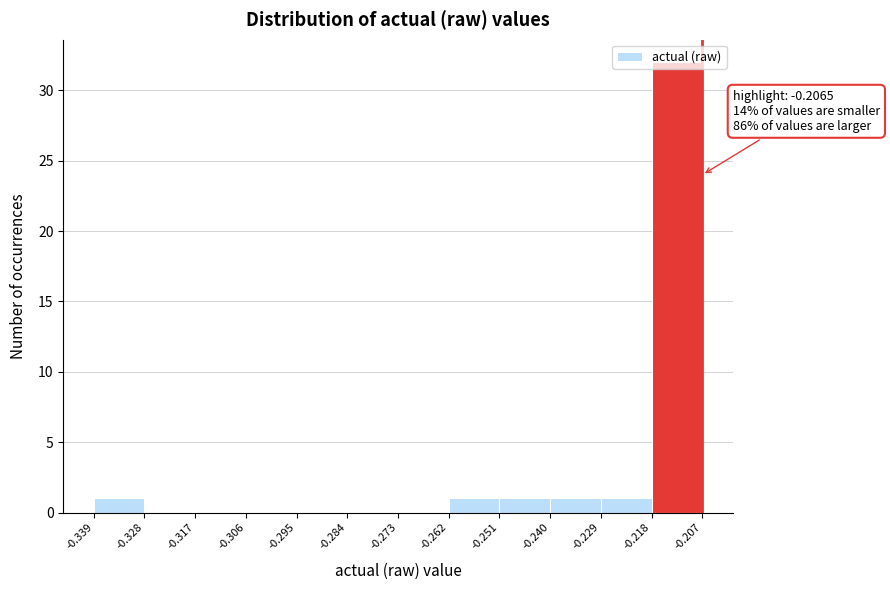

Which range on the x-axis has the tallest bar?

-0.218 to -0.207